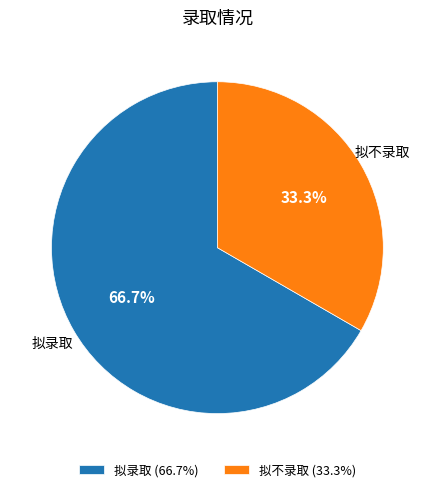

Which category has the smallest portion of the pie?

拟不录取